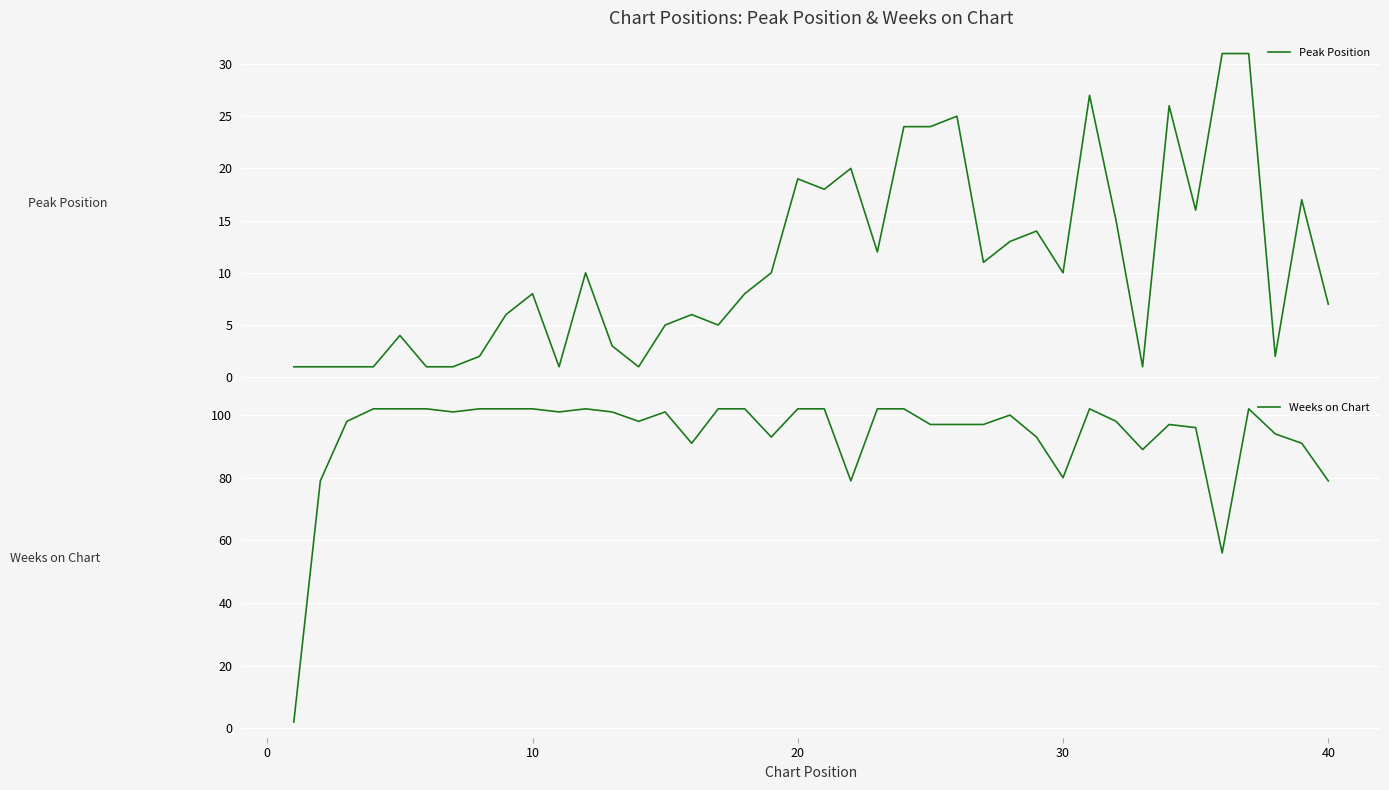

The Weeks on Chart series shows 120 at 30. True or false?

False